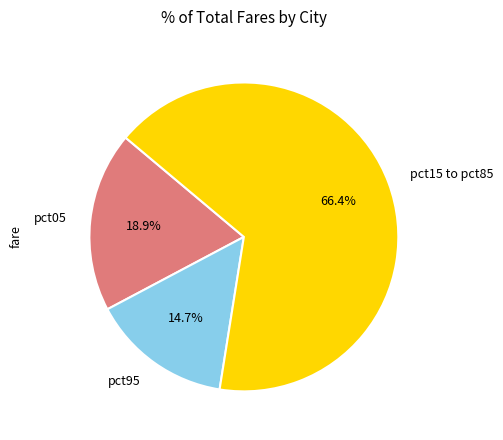

Which slice is the largest?

pct15 to pct85